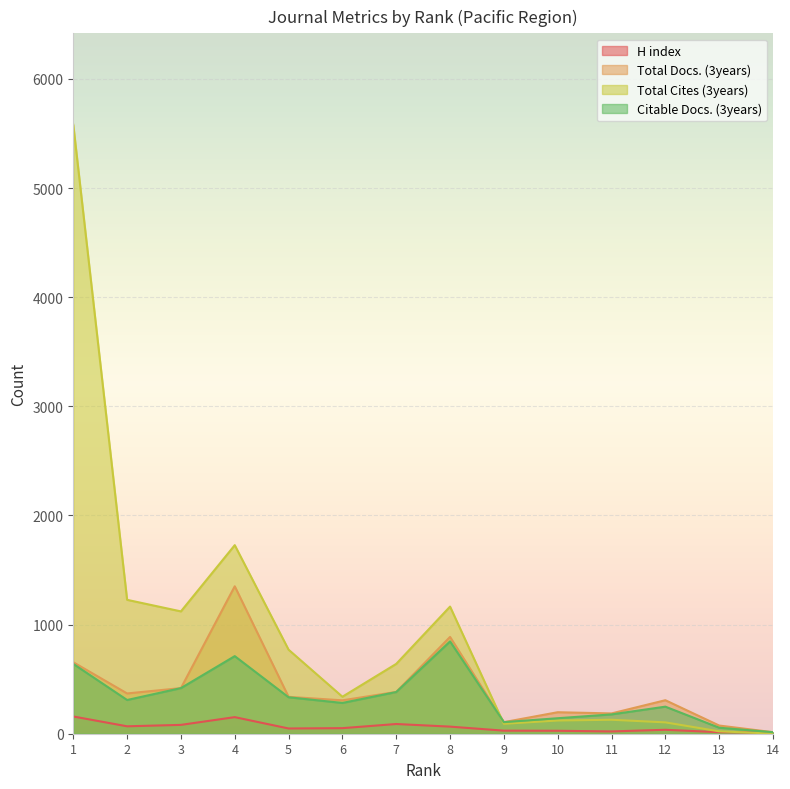

Where is H index nearest to the value 83?

3